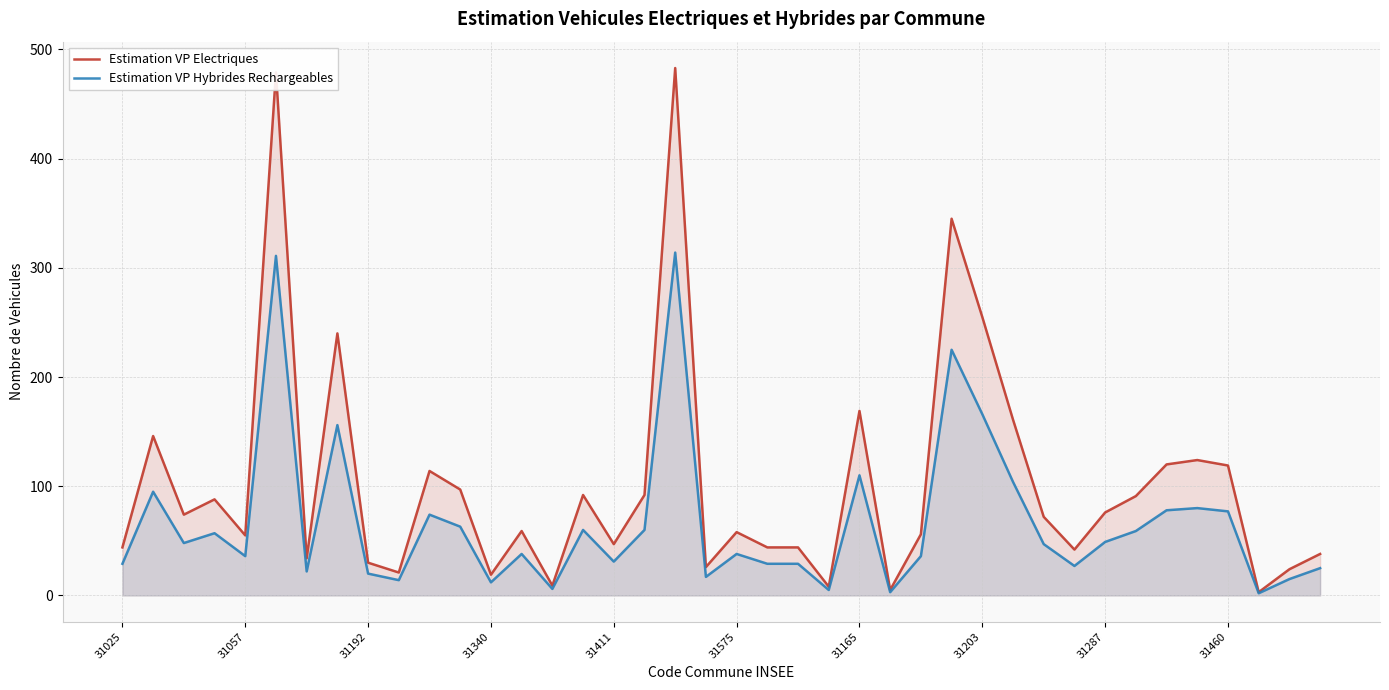

At which category is the sum across all series the highest?

18